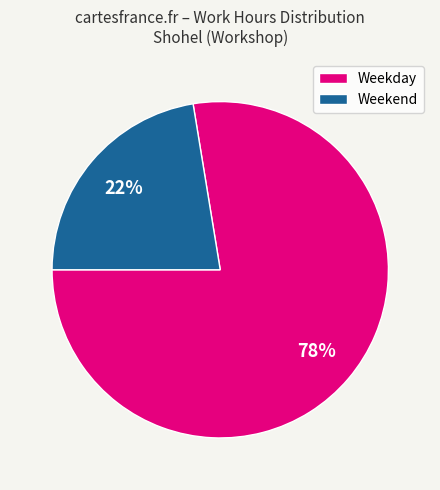

Do Weekday and Weekend together represent more than half of the pie?

Yes